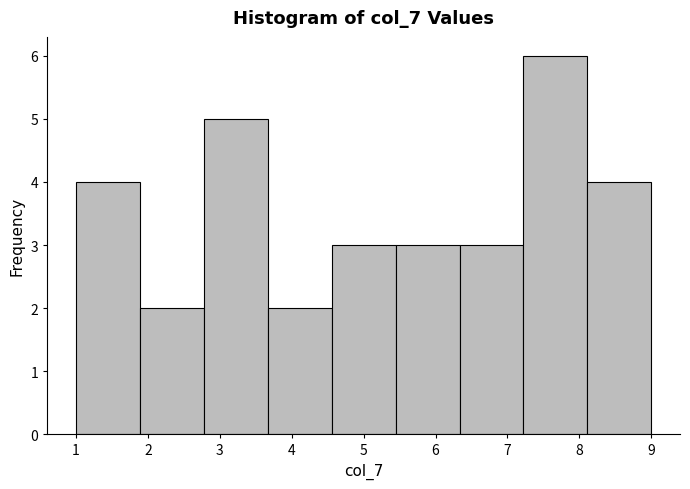

Reading left to right, transcribe this chart: for each bar, give the range it covers on the x-axis and its height. Neither the bar edges nor the heights are printed on the chart, so give them approximately, as read against the axes.

1.0 to 1.9: 4
1.9 to 2.8: 2
2.8 to 3.7: 5
3.7 to 4.6: 2
4.6 to 5.4: 3
5.4 to 6.3: 3
6.3 to 7.2: 3
7.2 to 8.1: 6
8.1 to 9.0: 4